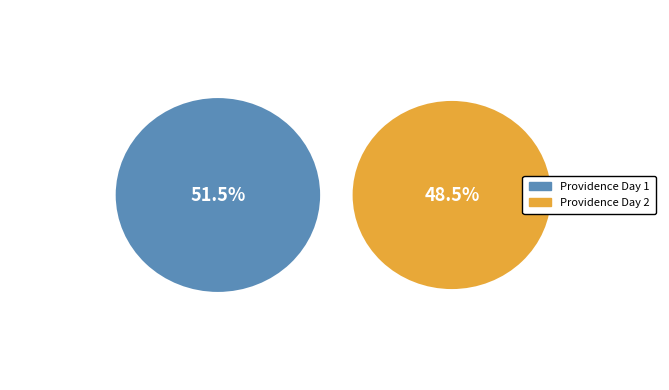

What is the majority slice?

Providence Day 1